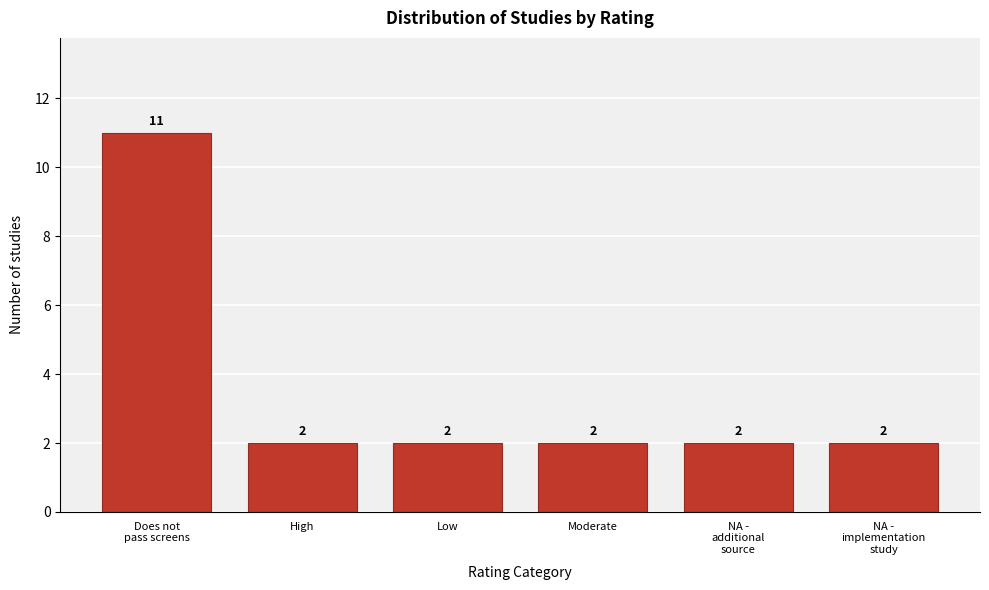

Reading left to right, extract all data points from this chart.

11	2	2	2	2	2